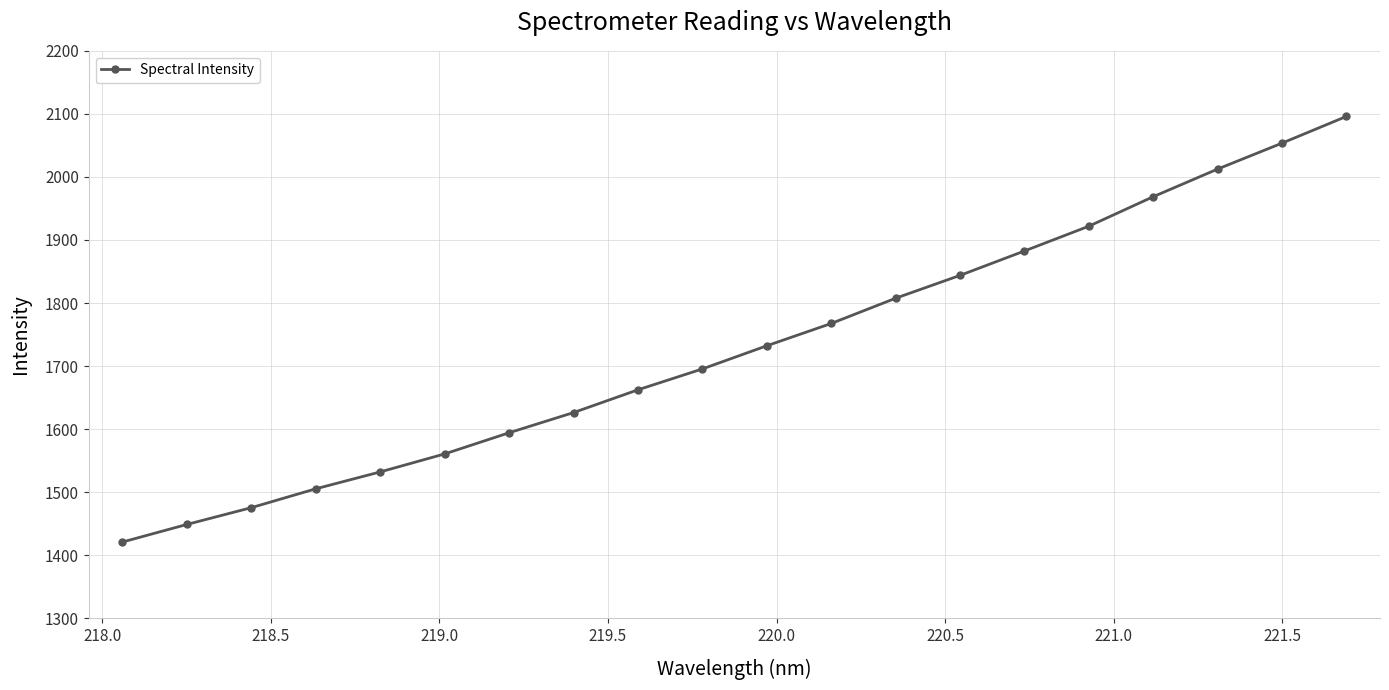

What is the greatest value displayed?

2095.9